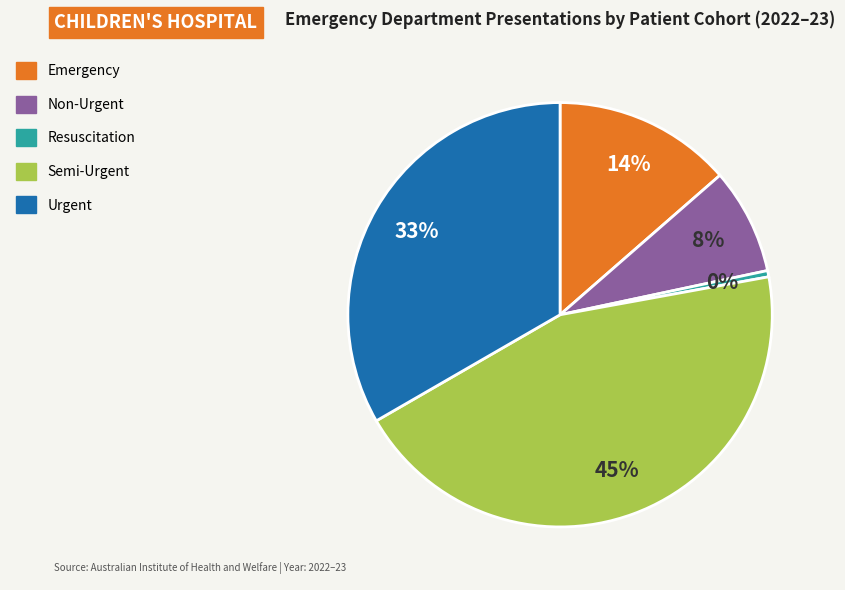

Is there any slice that represents more than half of the pie?

No